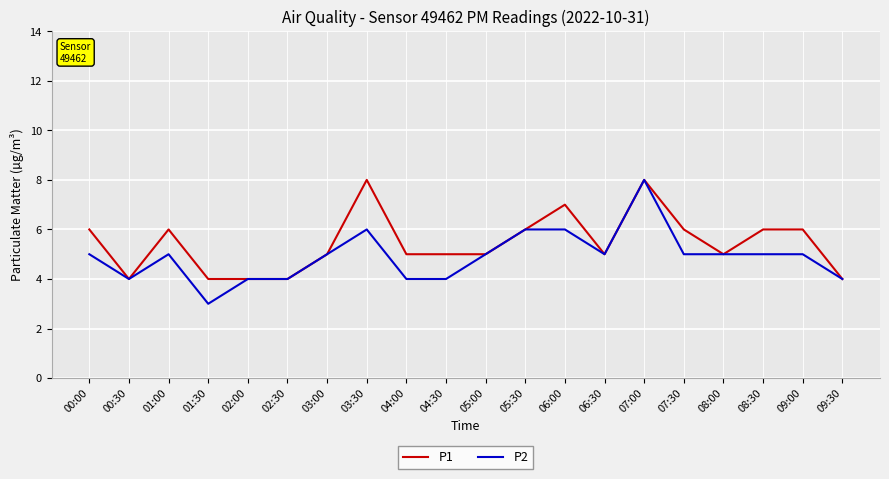

How many series are shown in this chart?

2